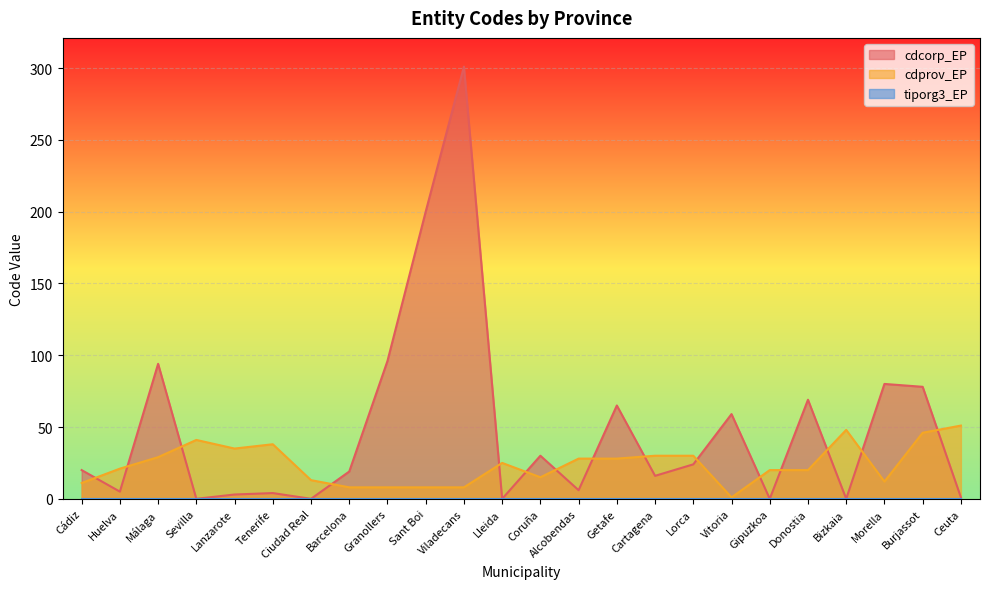

What is the spread (max minus min) of values at Vitoria?

59